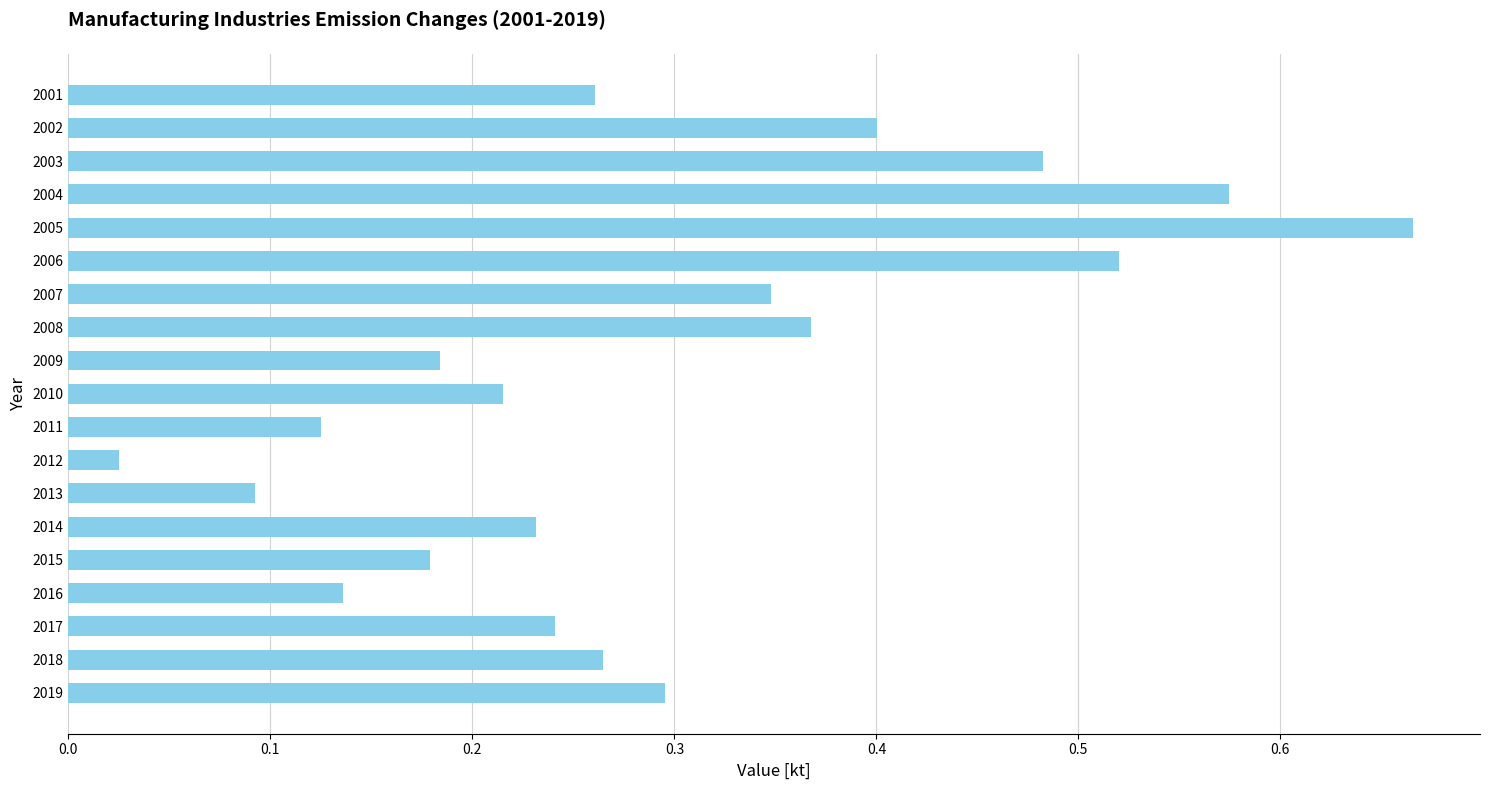

What is the change in value from 2008 to 2012?

-0.3